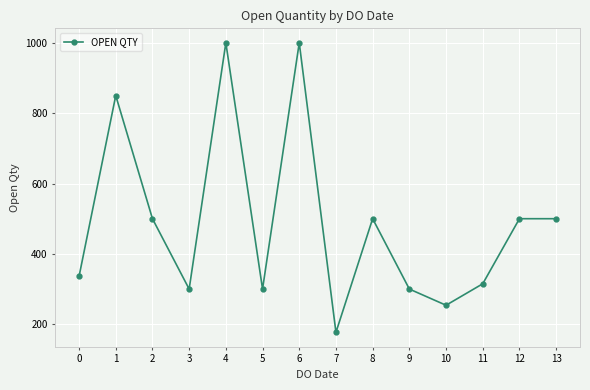

At which category does the data reach its first local peak?

1